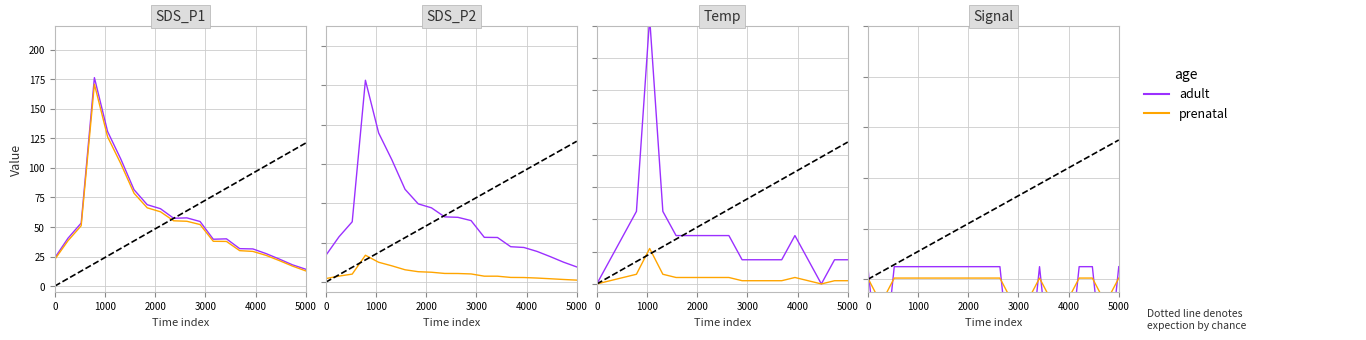

Which series has the largest range (max minus min)?

adult